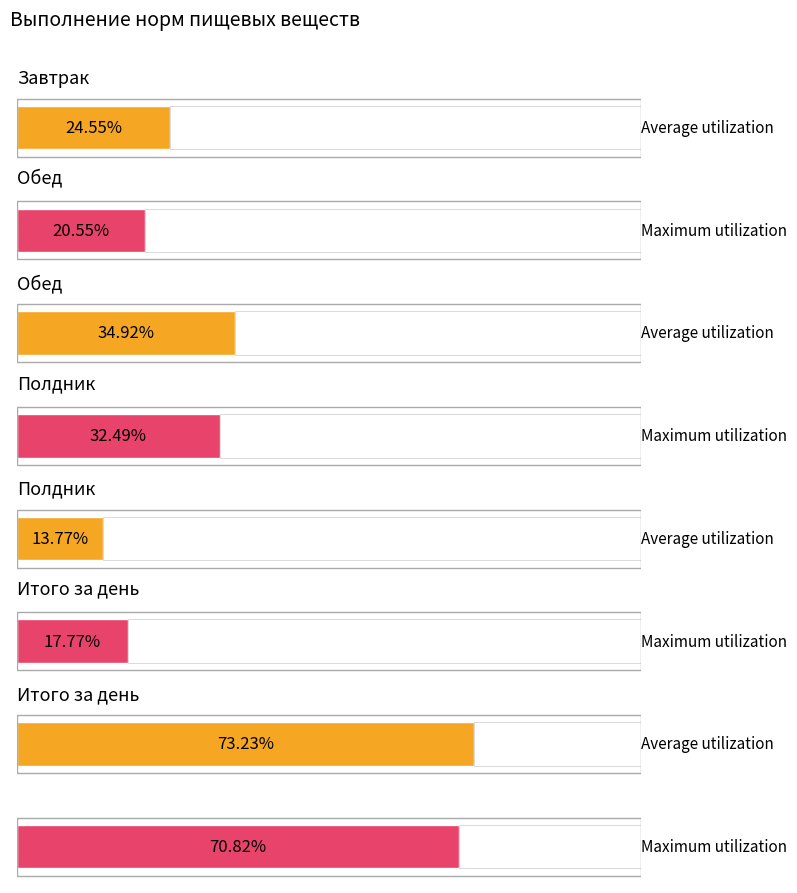

Reading left to right, what are all the values shown in this chart?

Average utilization: Завтрак (20-25%)=24.5	Обед (30-35%)=34.9	Полдник (10-15%)=13.8	Итого за день (60-75%)=73.2
Maximum utilization: Завтрак (20-25%)=20.6	Обед (30-35%)=32.5	Полдник (10-15%)=17.8	Итого за день (60-75%)=70.8